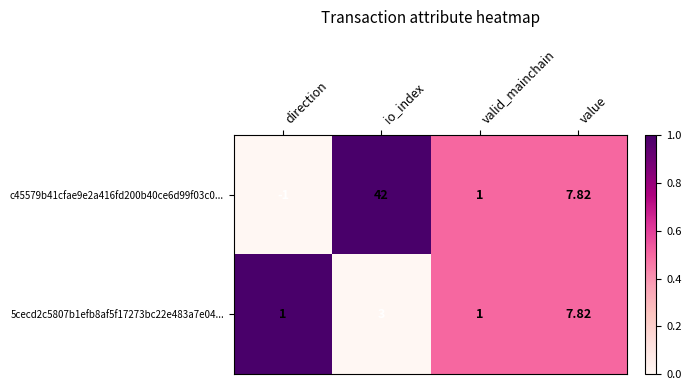

Count the number of categories in the chart.

4